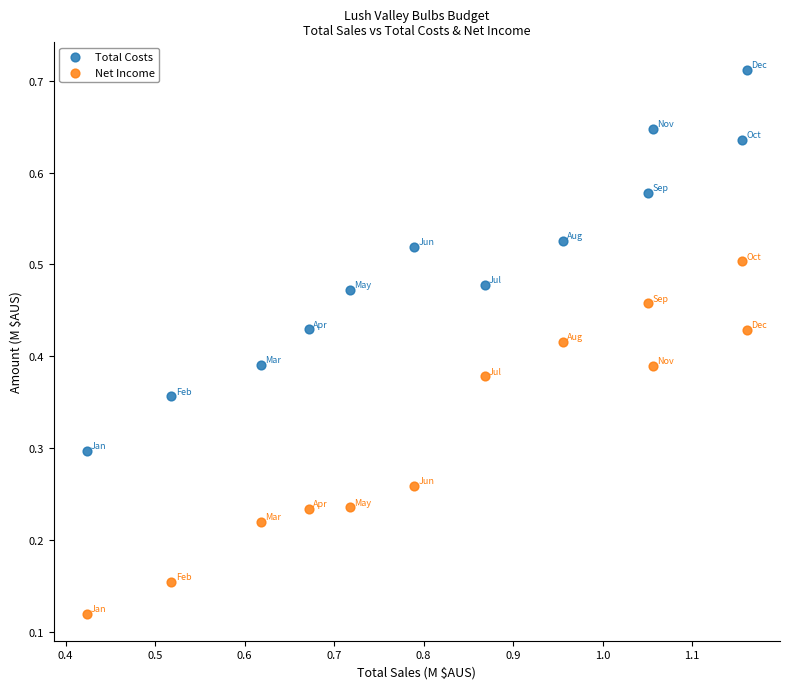

Which series has the largest Y range (max minus min)?

Total Costs